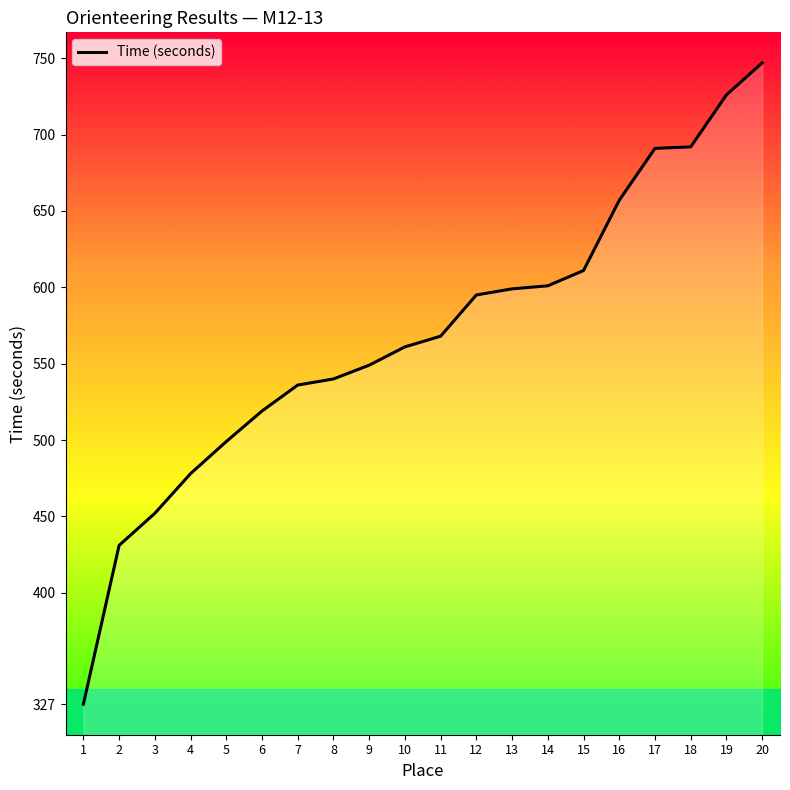

What is the ratio of the value at 16 to the value at 15?

1.1